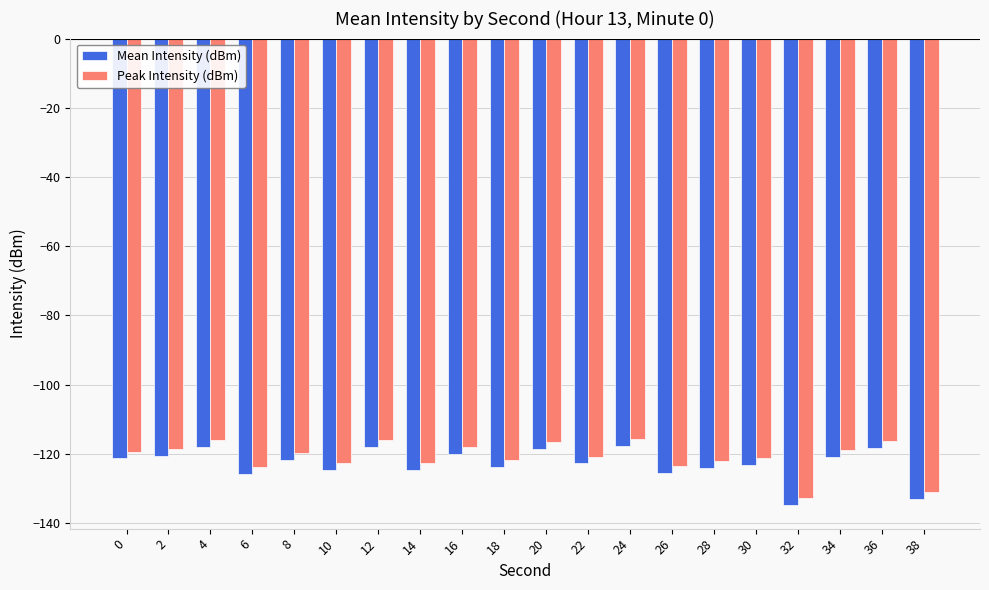

Which series has the largest total across all categories?

Peak Intensity (dBm)